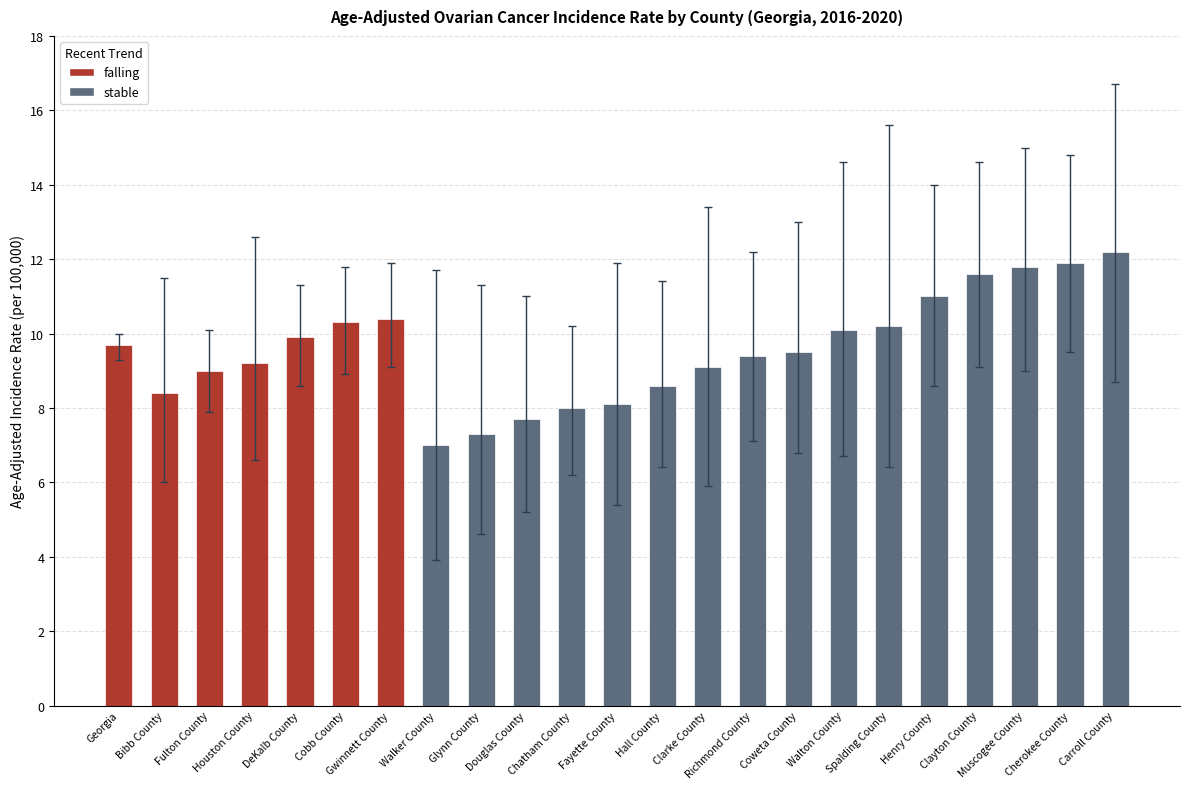

What is the sum of all values?

220.4